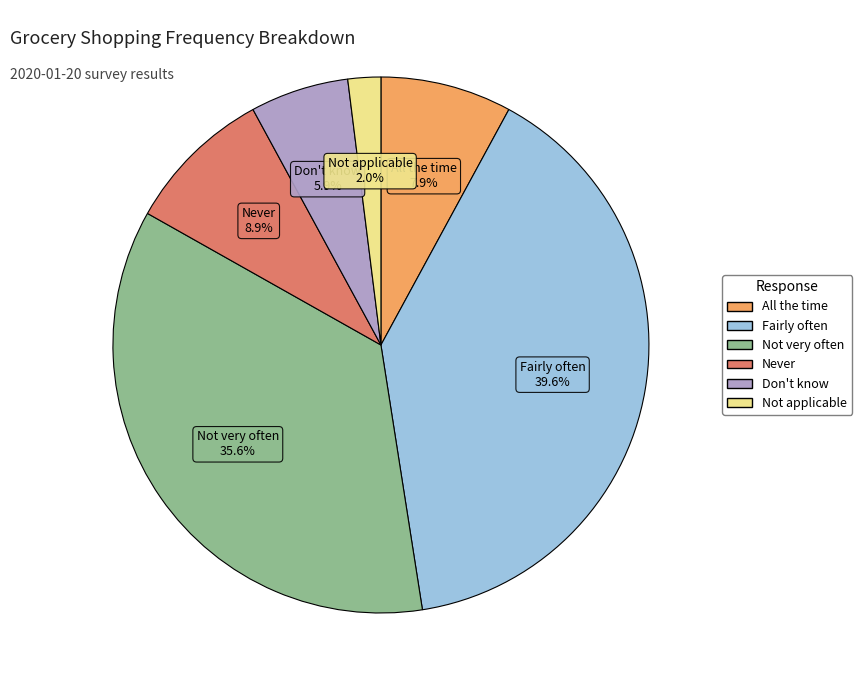

To the nearest percent, what is the difference between the largest and smallest slice percentages?

38%